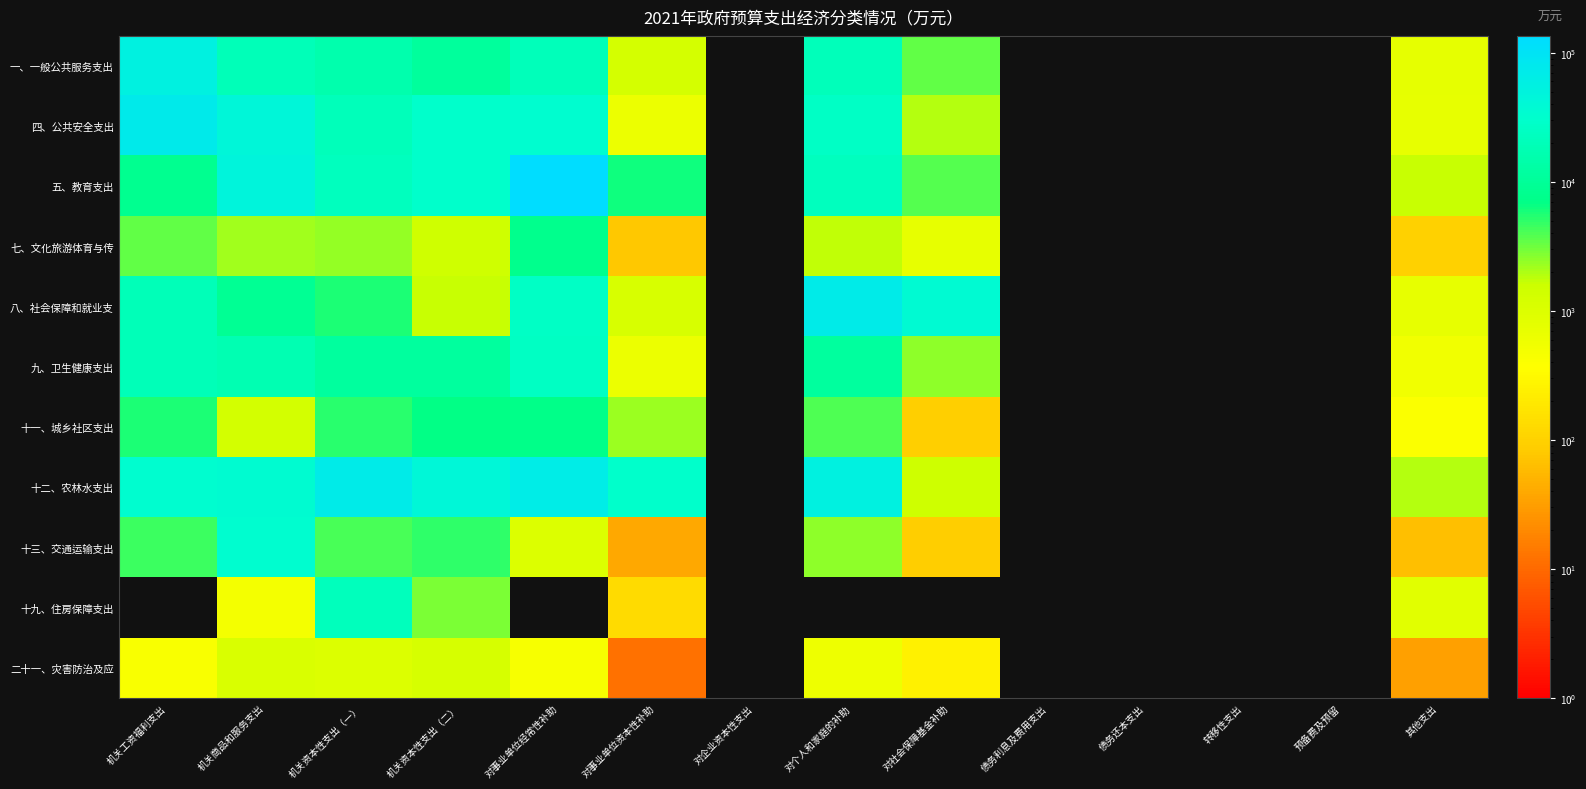

Count the number of categories in the chart.

14